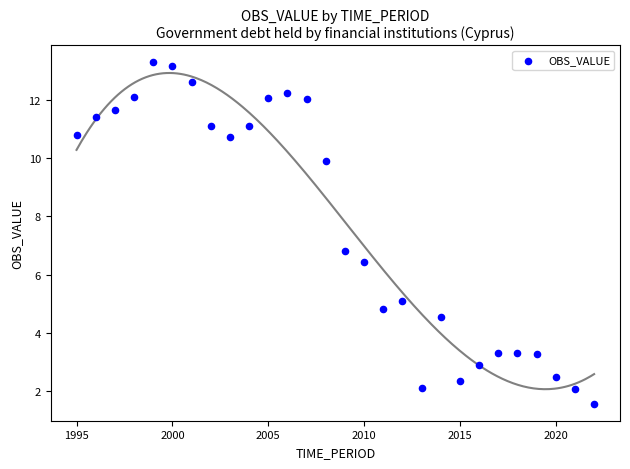

What Y value in the scatter plot is closest to 7?

6.8